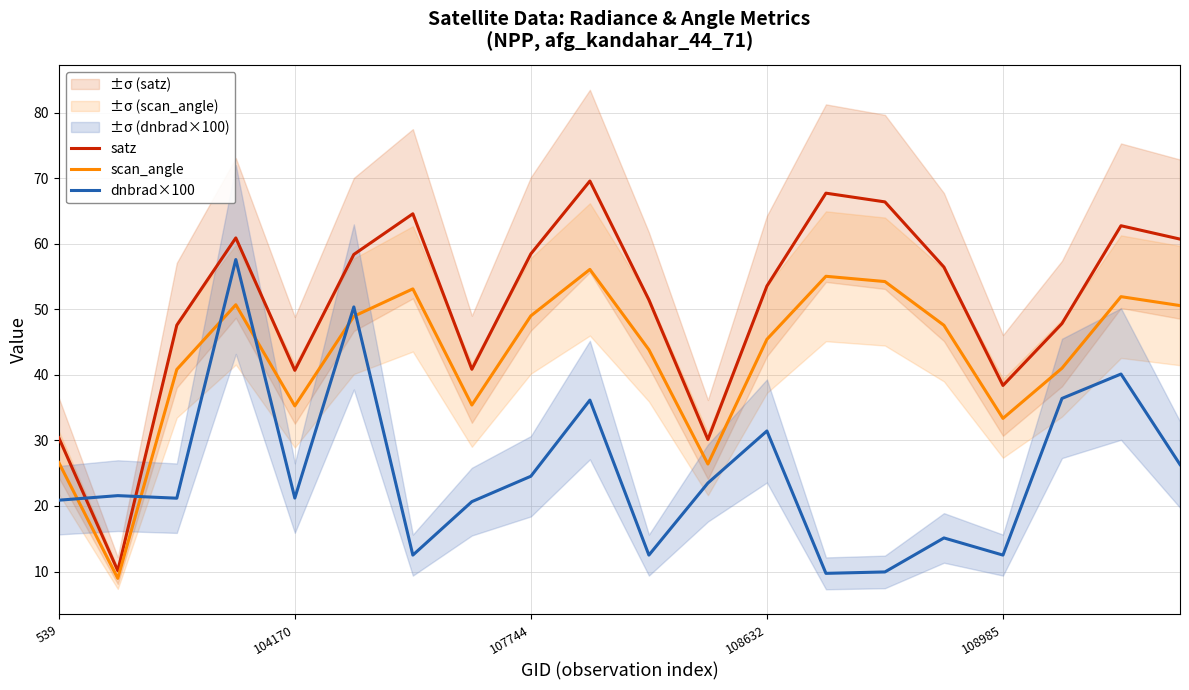

What is the difference between the dnbrad×100 values at 11 and 6?

11.0